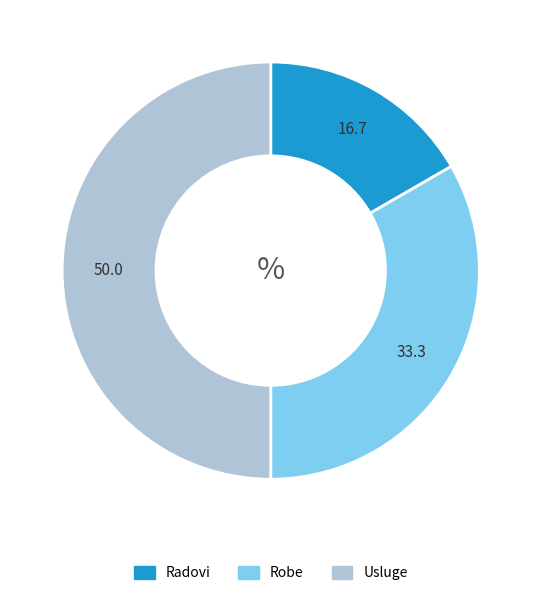

Which slice is the smallest?

Radovi